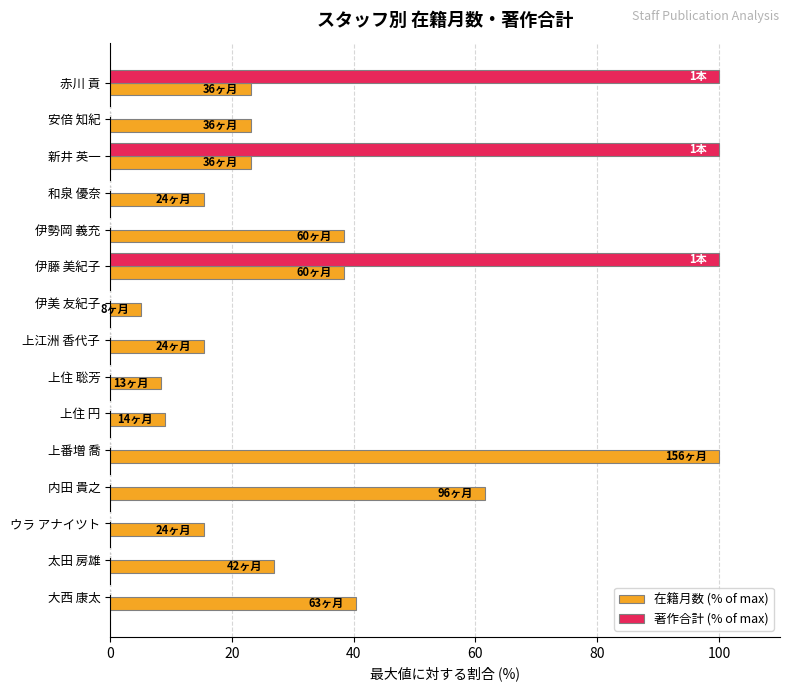

Count the number of categories in the chart.

15